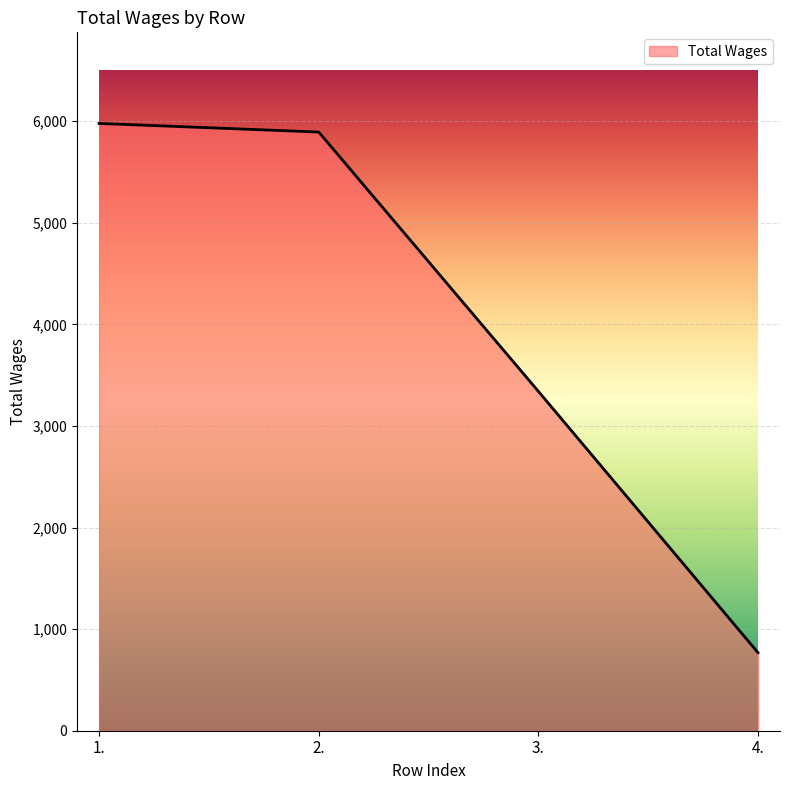

At which label is the value closest to 3373?

3.